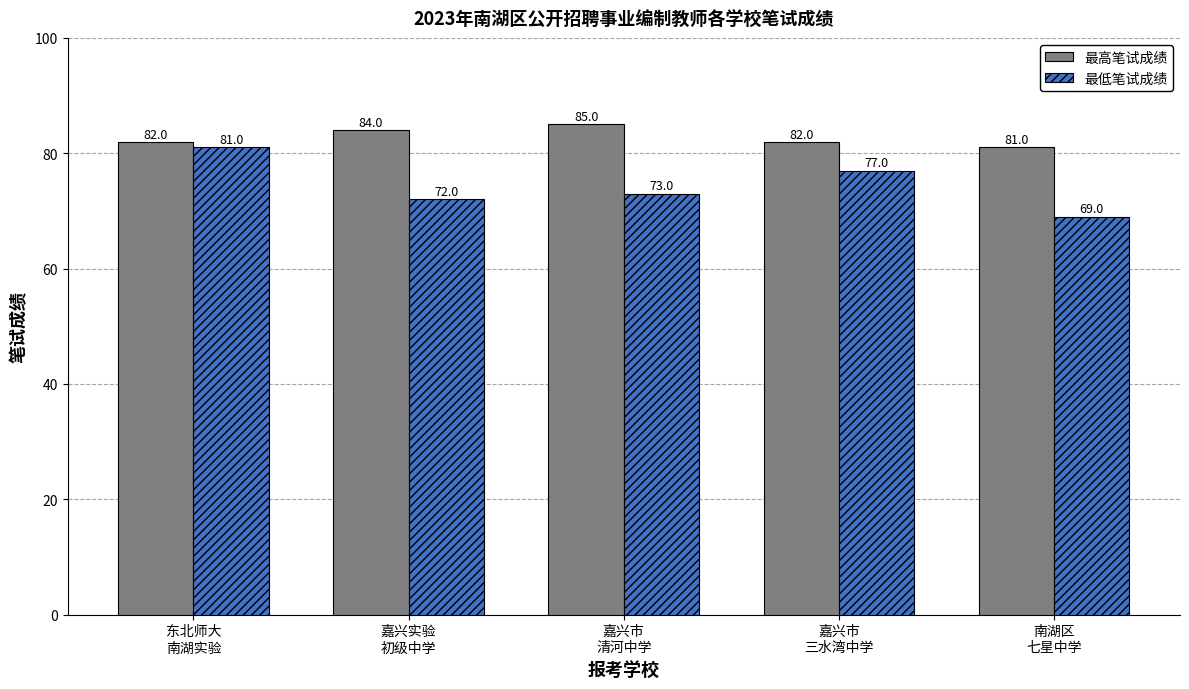

What is the difference between the 最低笔试成绩 values at 嘉兴市
三水湾中学 and 嘉兴市
清河中学?

4